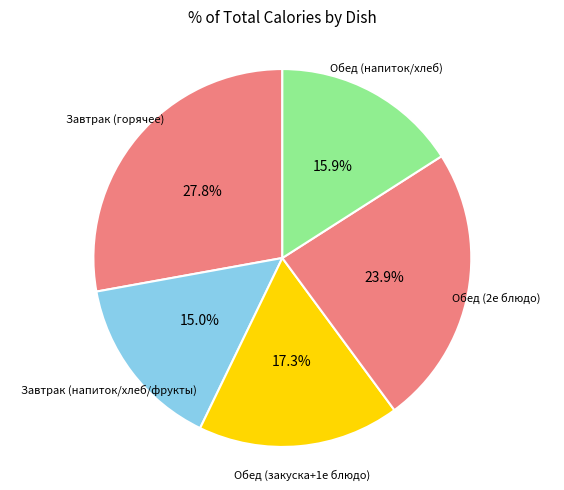

Count the number of slices in the pie.

5